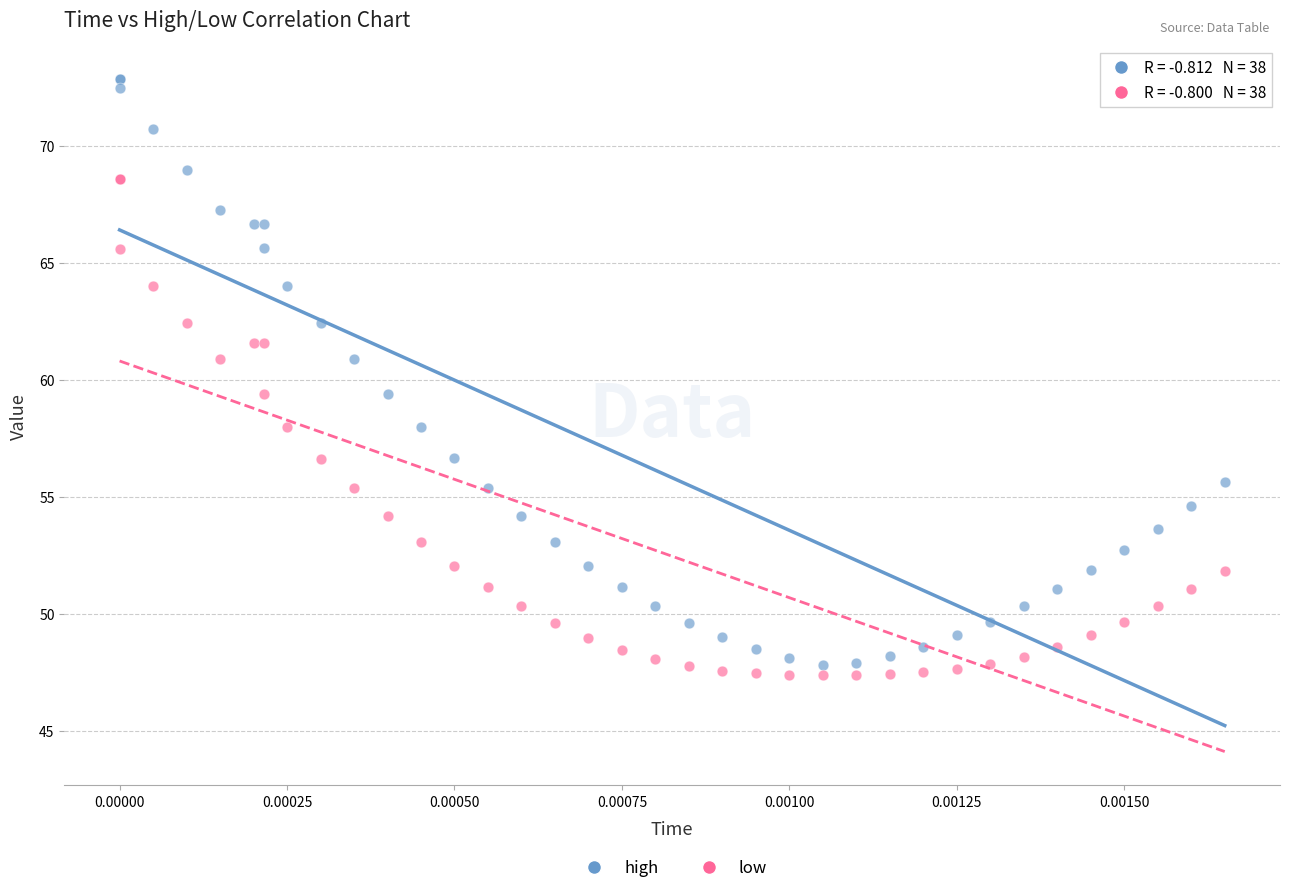

Which series has the largest Y range (max minus min)?

high